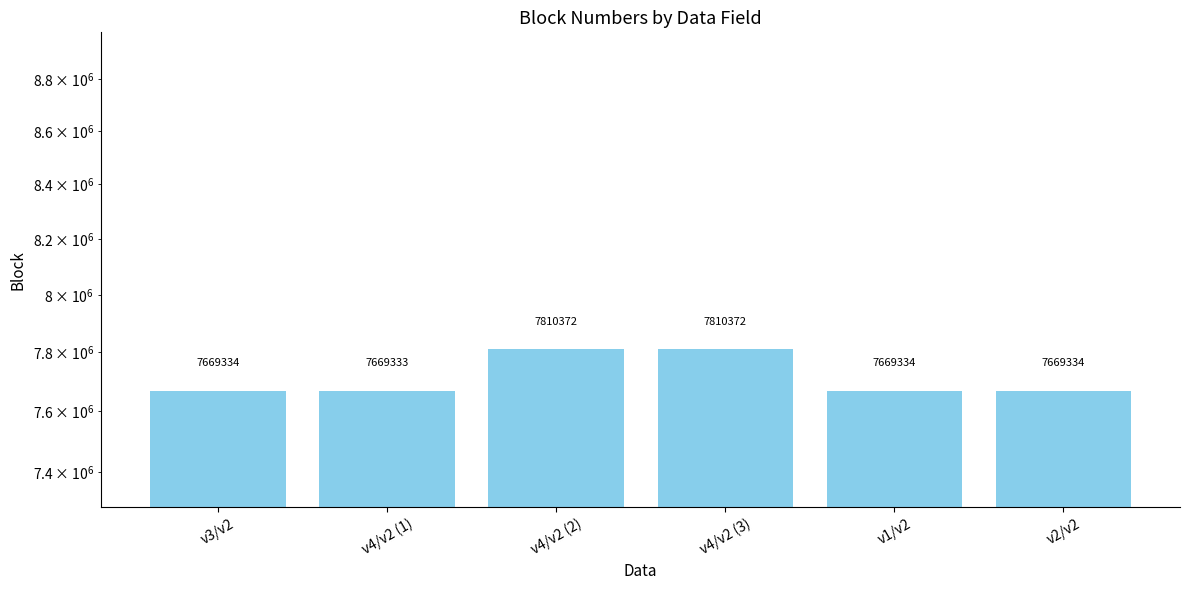

What is the label of the 1st bar from the right?

v2/v2